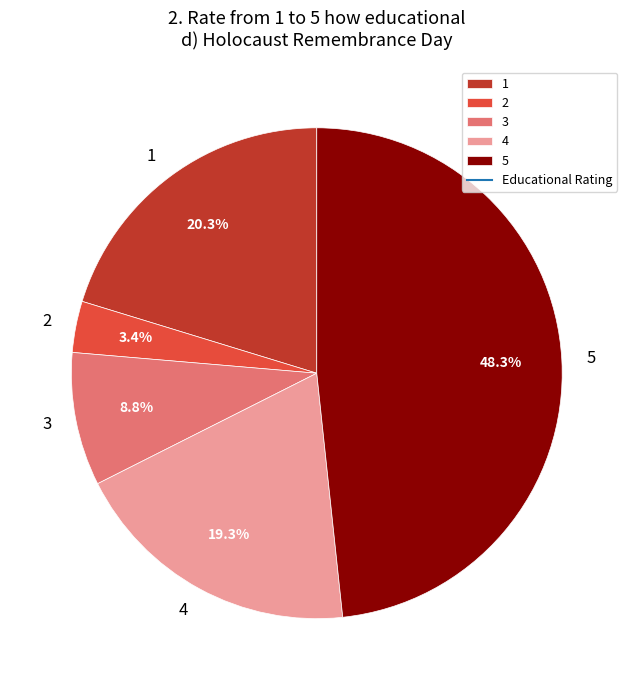

Is 4 the majority of the pie?

No